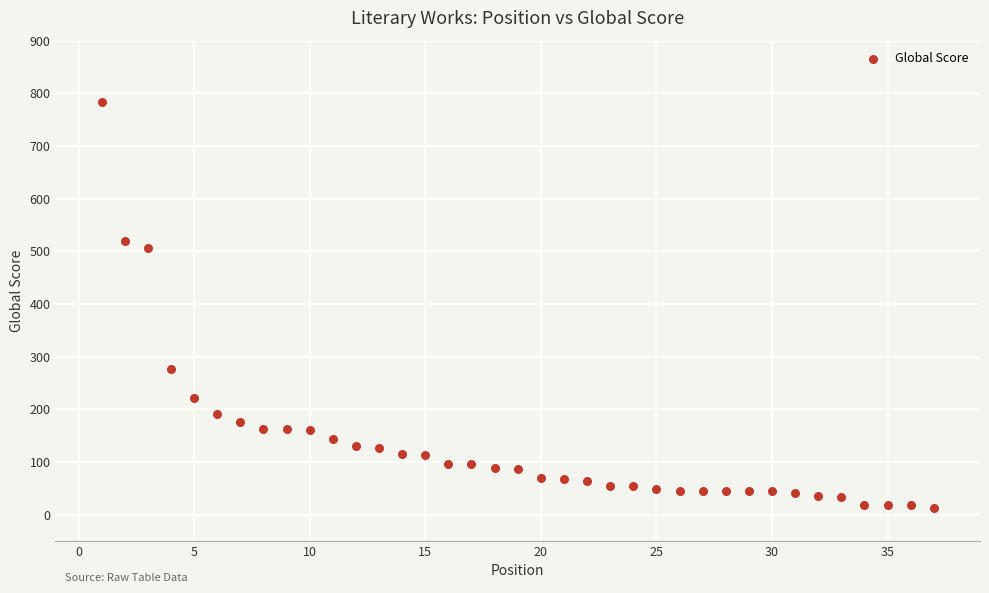

What Y value in the scatter plot is closest to 398?

506